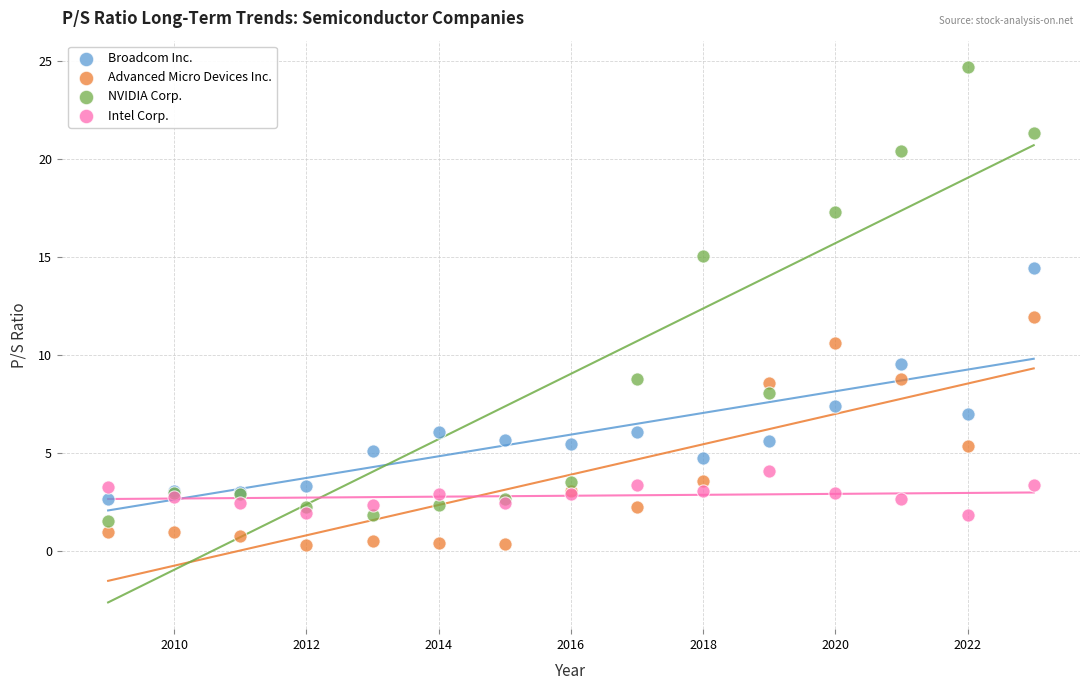

Which series contains the highest Y value?

NVIDIA Corp.